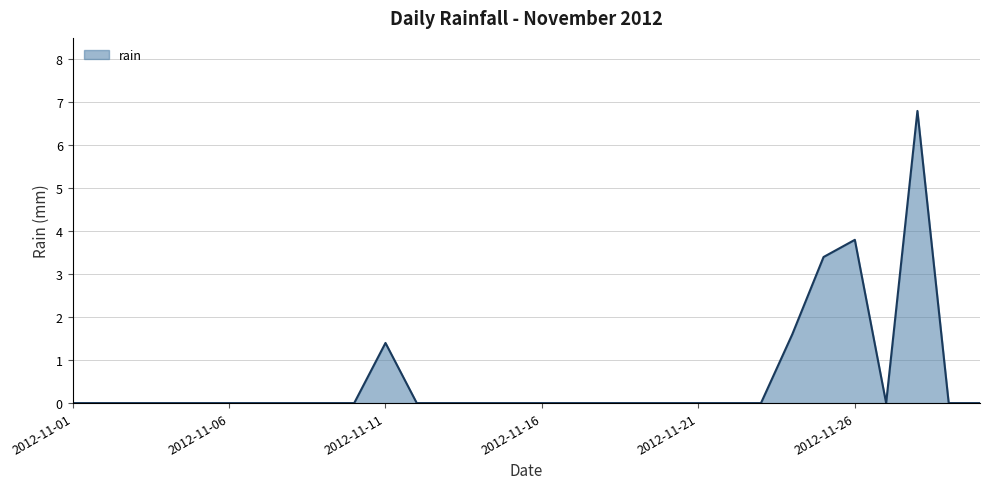

What is the difference between the maximum and minimum values?

6.8